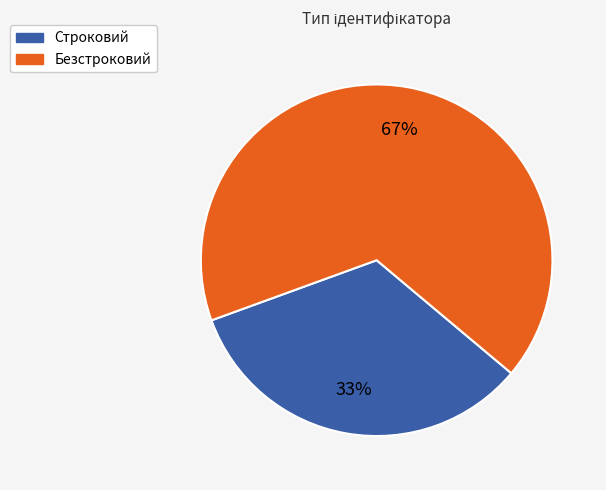

The Безстроковий slice represents 61% of the pie. True or false?

False